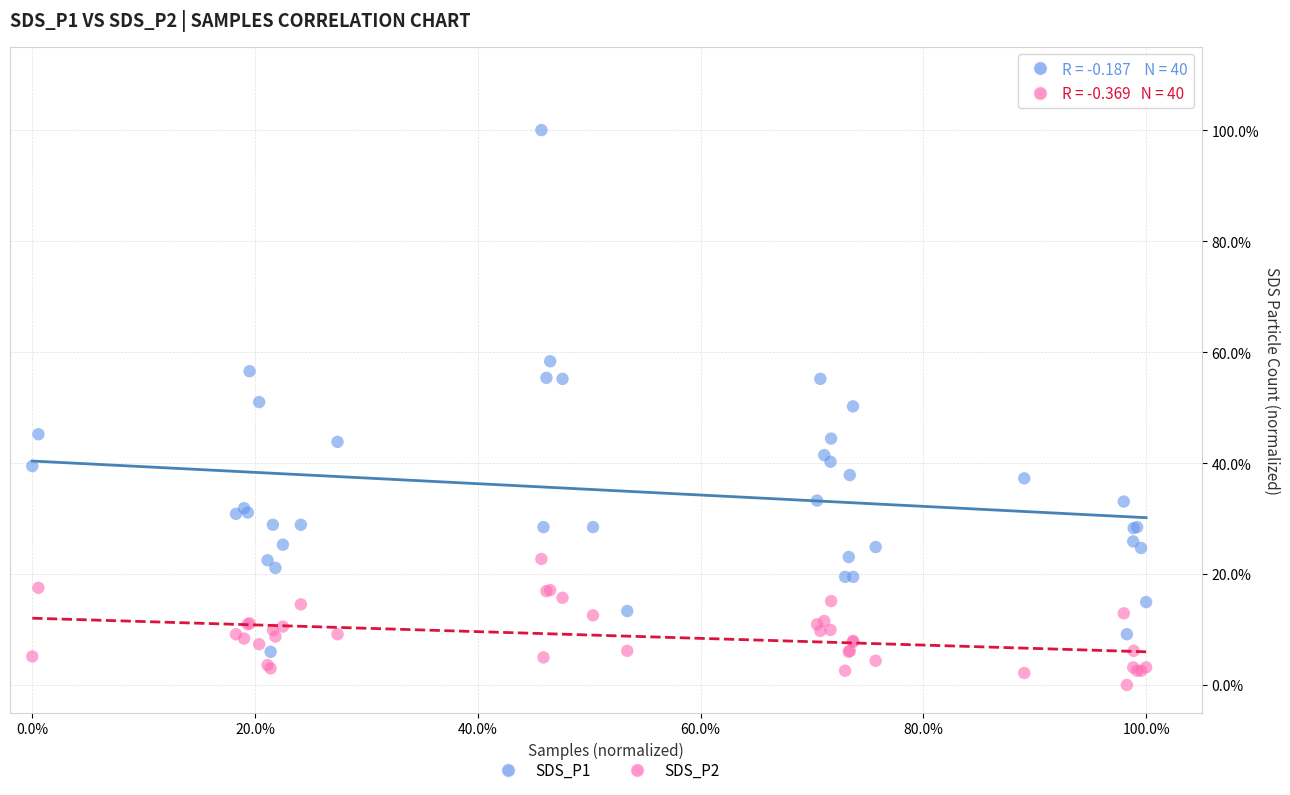

What are all the series names shown in the legend?

SDS_P1, SDS_P2